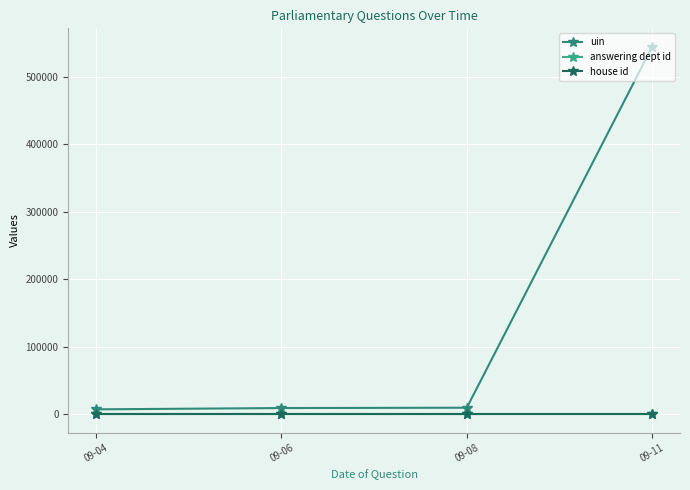

True or false: answering dept id and uin intersect in this chart.

False